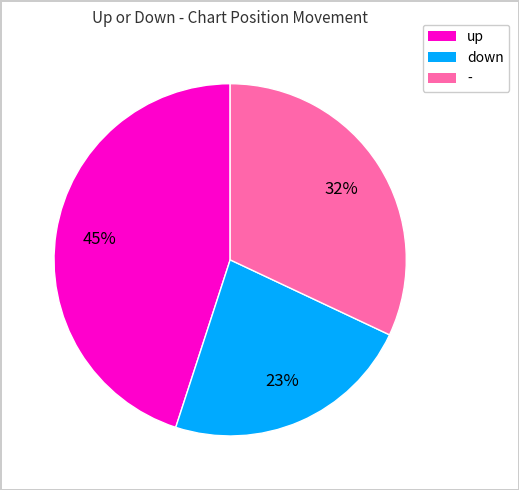

How many segments does this pie chart have?

3